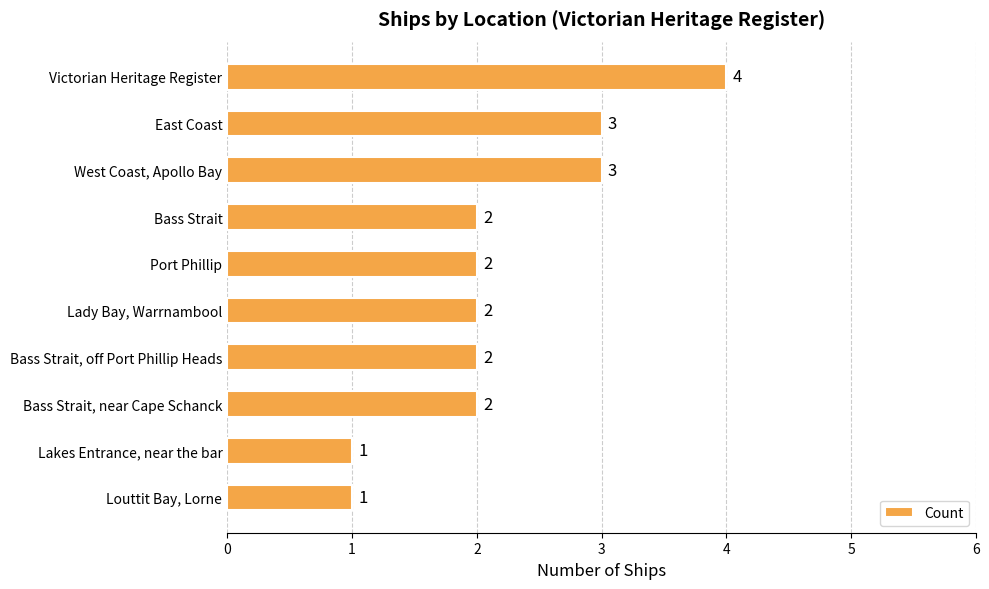

What is the greatest value displayed?

4